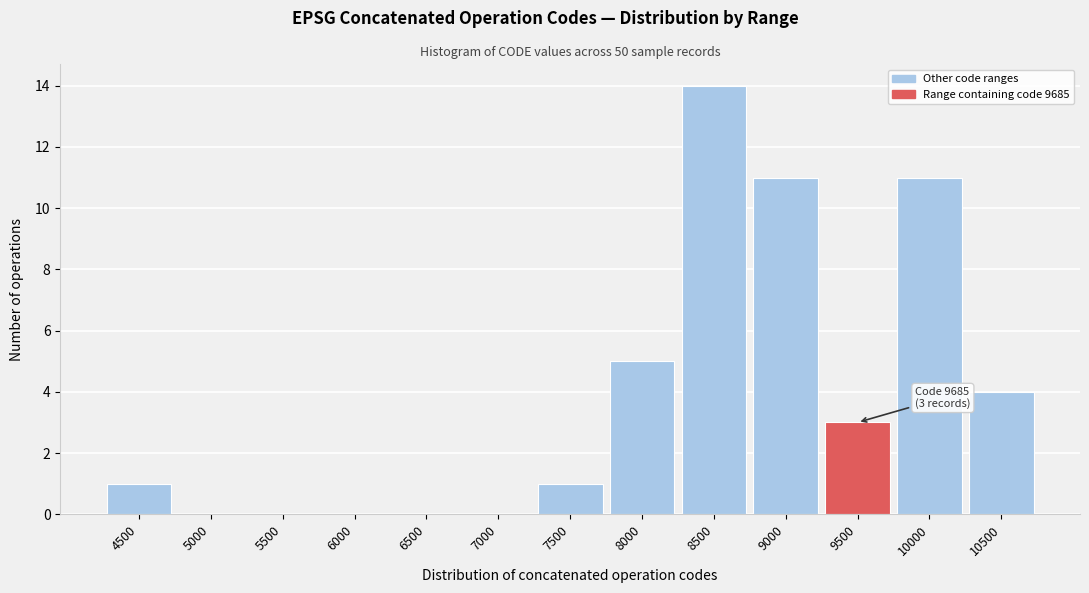

Reading right to left, list all the values displayed in this chart.

10500=4	10000=11	9500=3	9000=11	8500=14	8000=5	7500=1	7000=0	6500=0	6000=0	5500=0	5000=0	4500=1